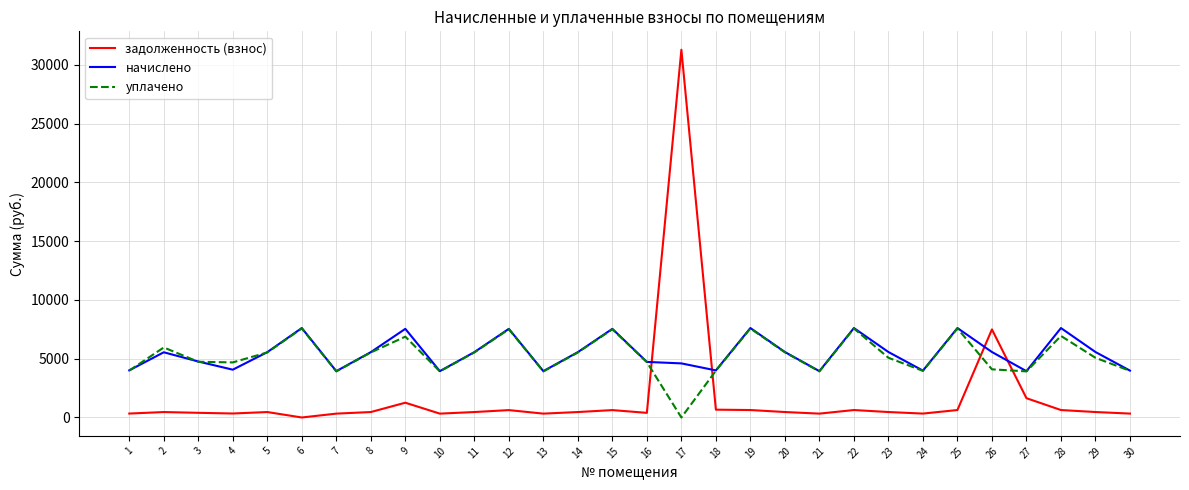

At which category does начислено reach its first local valley?

4